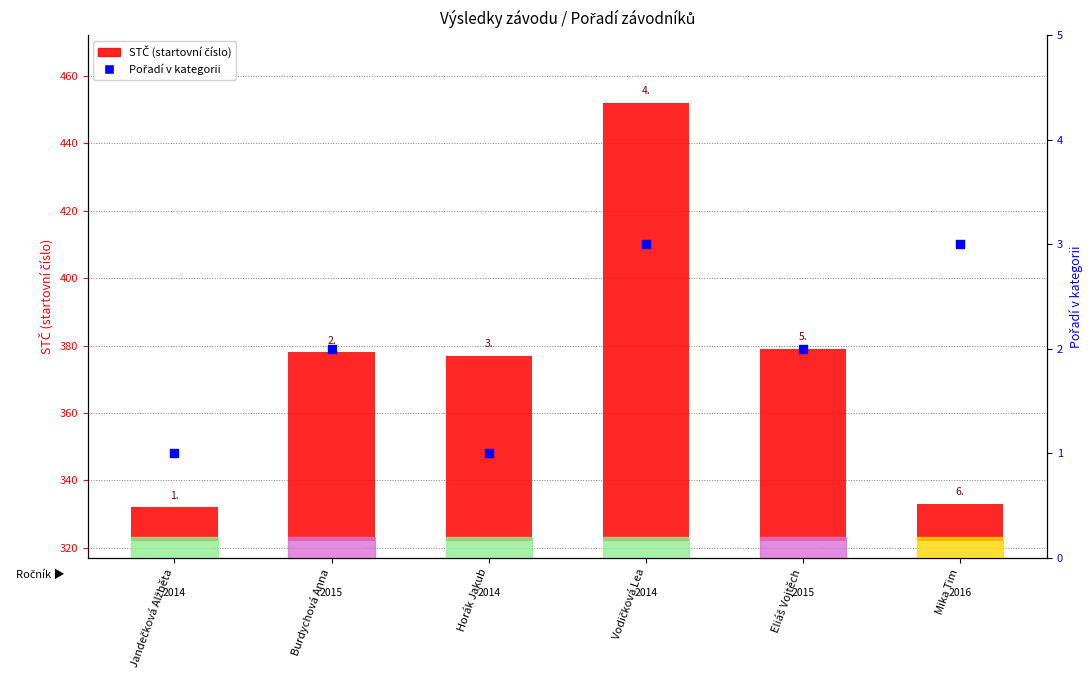

What is the change in value from Burdychová Anna to Mika Tim?

+1